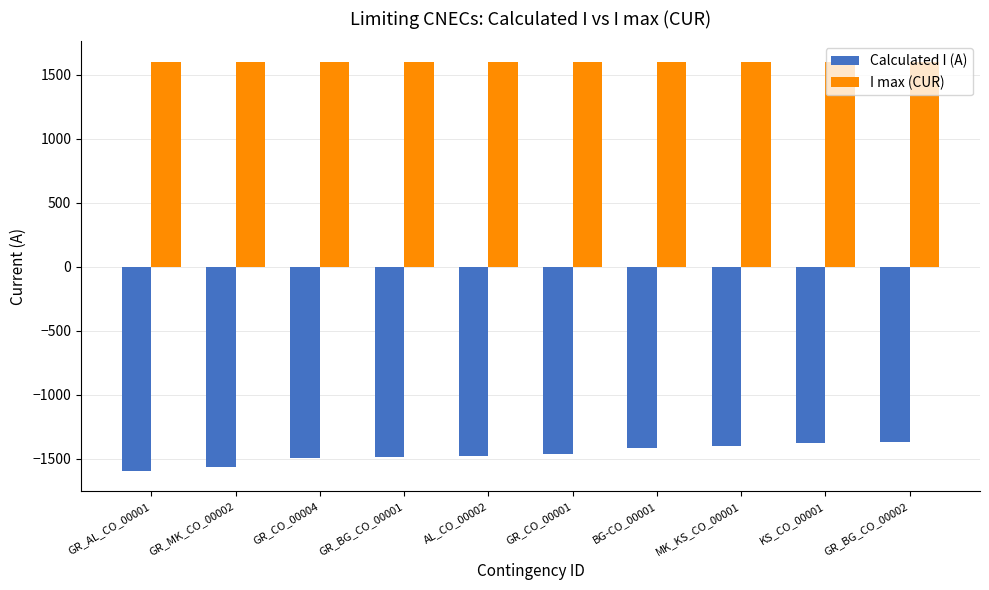

What is the difference between the highest and lowest values at BG-CO_00001?

3013